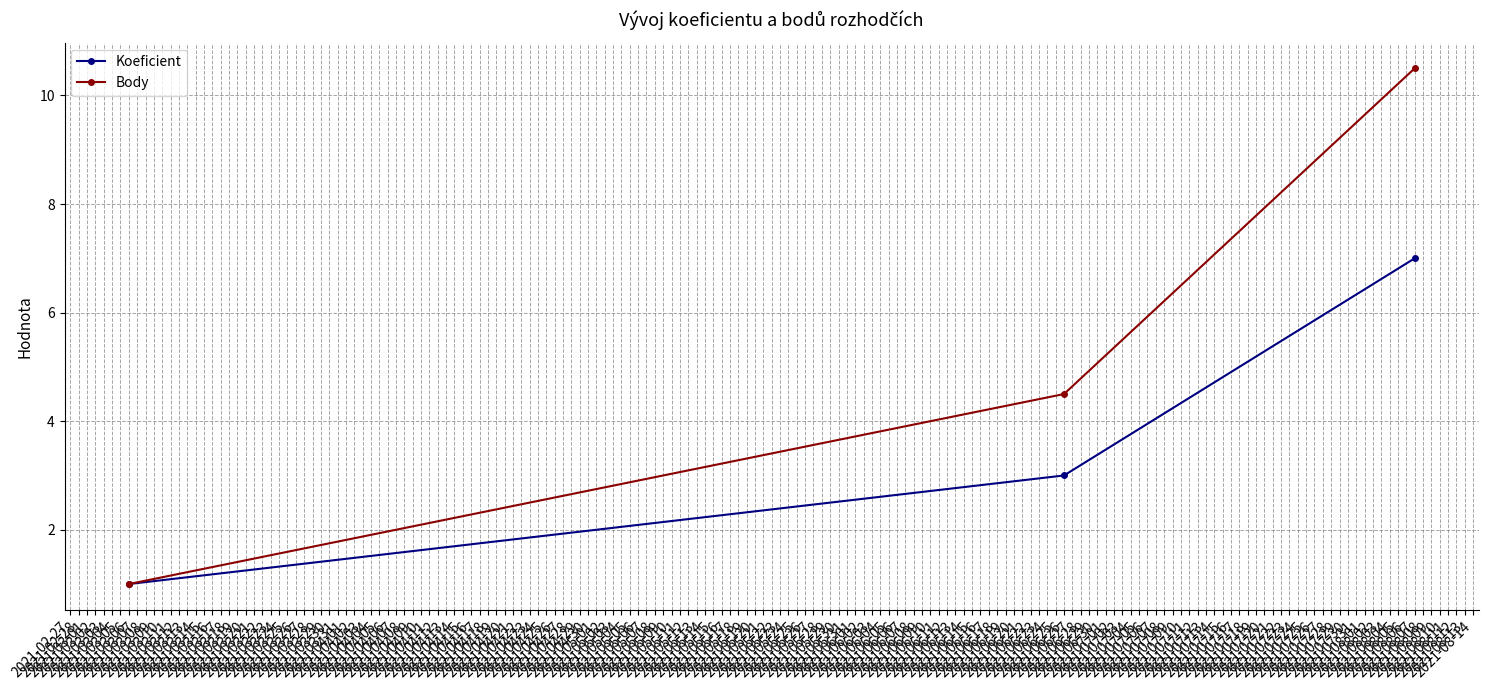

Which series has the largest range (max minus min)?

Body